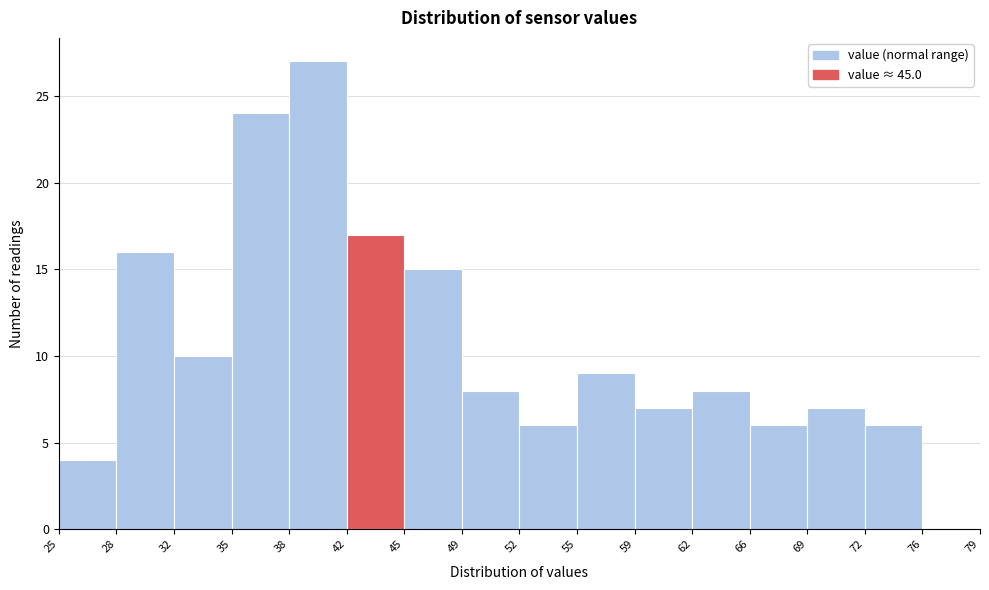

Which range on the x-axis has the tallest bar?

38 to 42